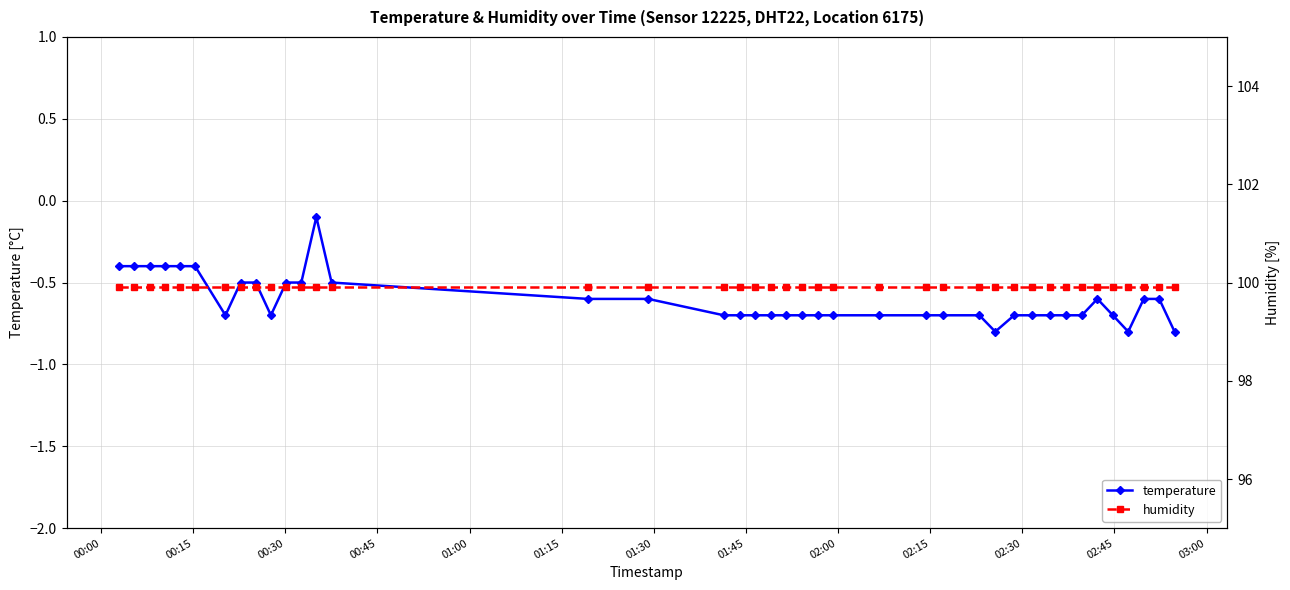

What is the value of the temperature point at the 1st from the left?

-0.4